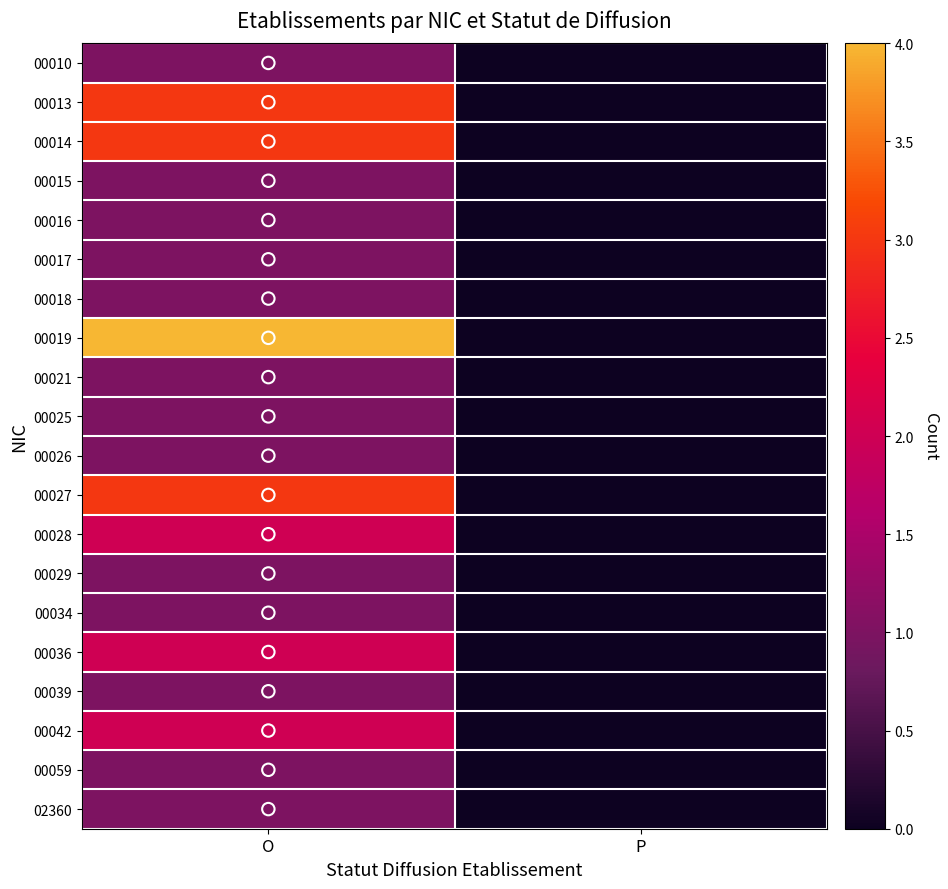

Reading left to right, extract all data points from this chart.

00010: O=1	P=0
00013: O=3	P=0
00014: O=3	P=0
00015: O=1	P=0
00016: O=1	P=0
00017: O=1	P=0
00018: O=1	P=0
00019: O=4	P=0
00021: O=1	P=0
00025: O=1	P=0
00026: O=1	P=0
00027: O=3	P=0
00028: O=2	P=0
00029: O=1	P=0
00034: O=1	P=0
00036: O=2	P=0
00039: O=1	P=0
00042: O=2	P=0
00059: O=1	P=0
02360: O=1	P=0